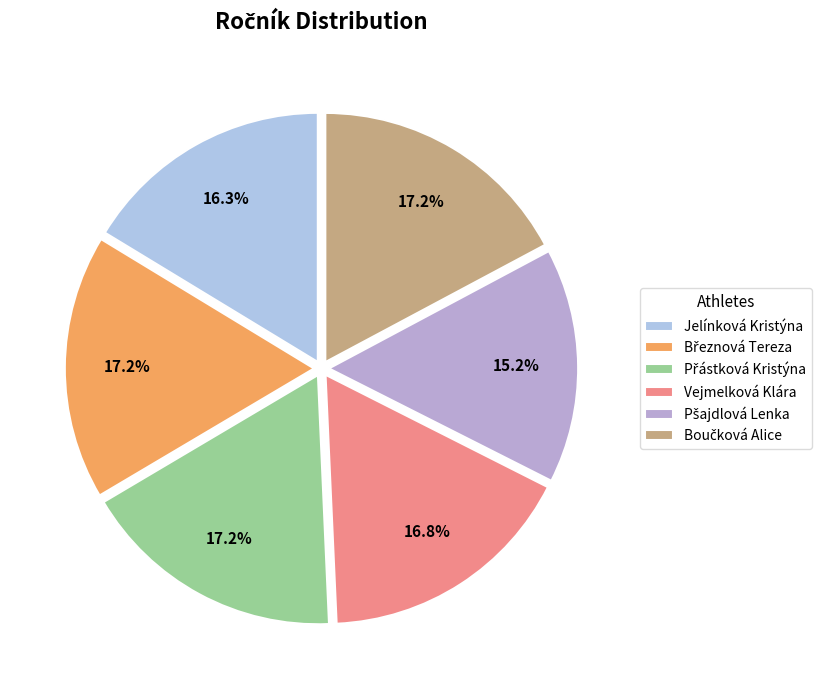

Rank the categories by value from highest to lowest.

Březnová Tereza, Přástková Kristýna, Boučková Alice, Vejmelková Klára, Jelínková Kristýna, Pšajdlová Lenka